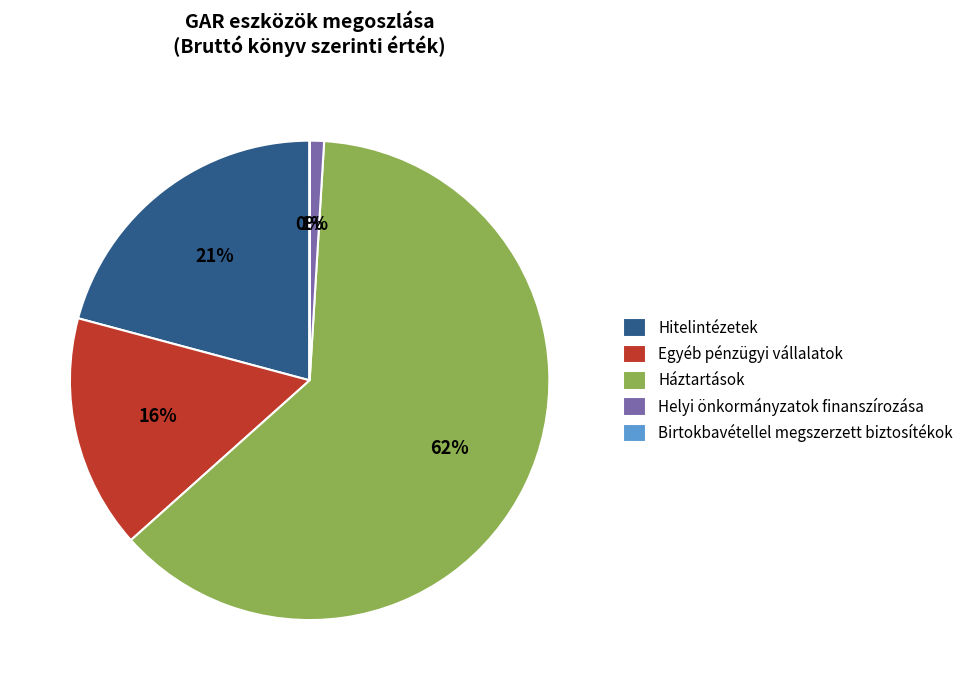

Which slice is the largest?

Háztartások